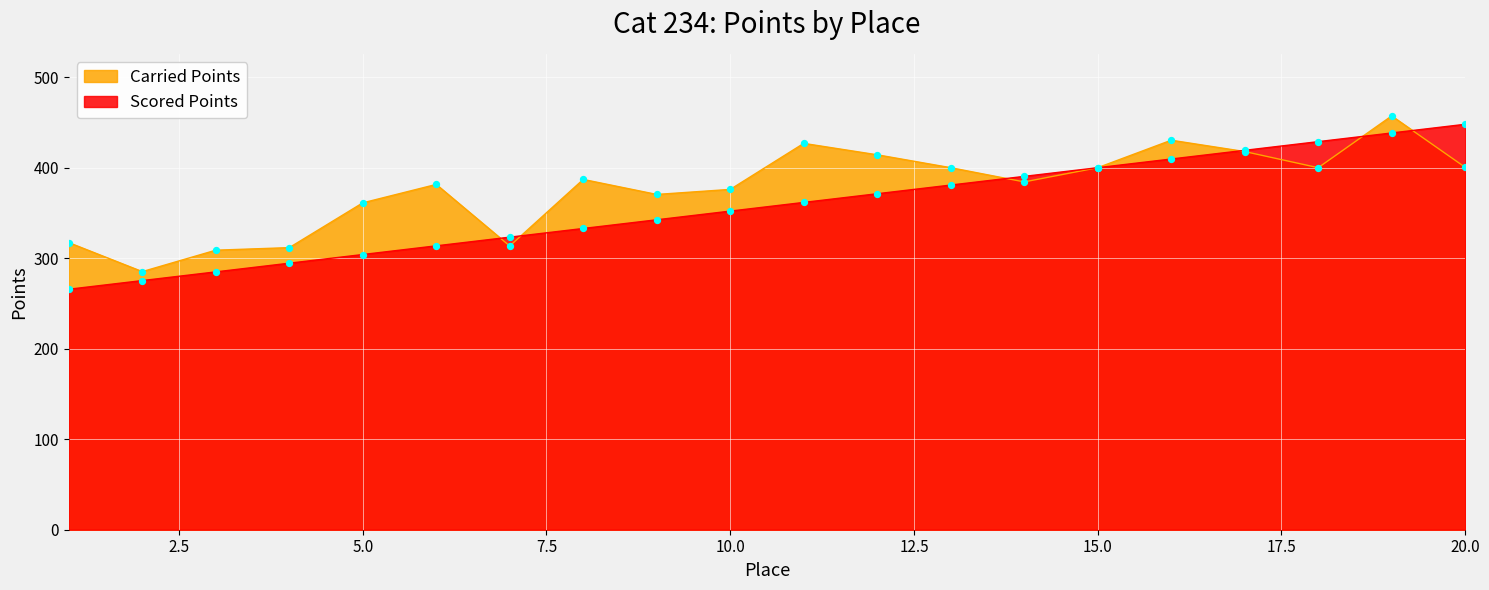

Is the value of Scored Points at 20.0 greater than the value of Carried Points at 20.0?

Yes